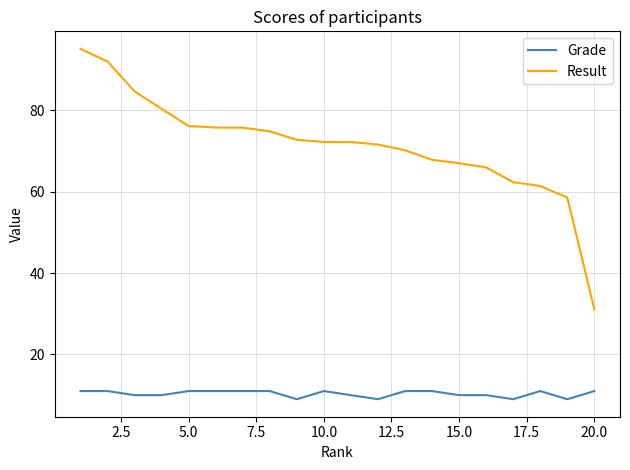

What is the difference between the maximum and minimum values in the Grade series?

2.0